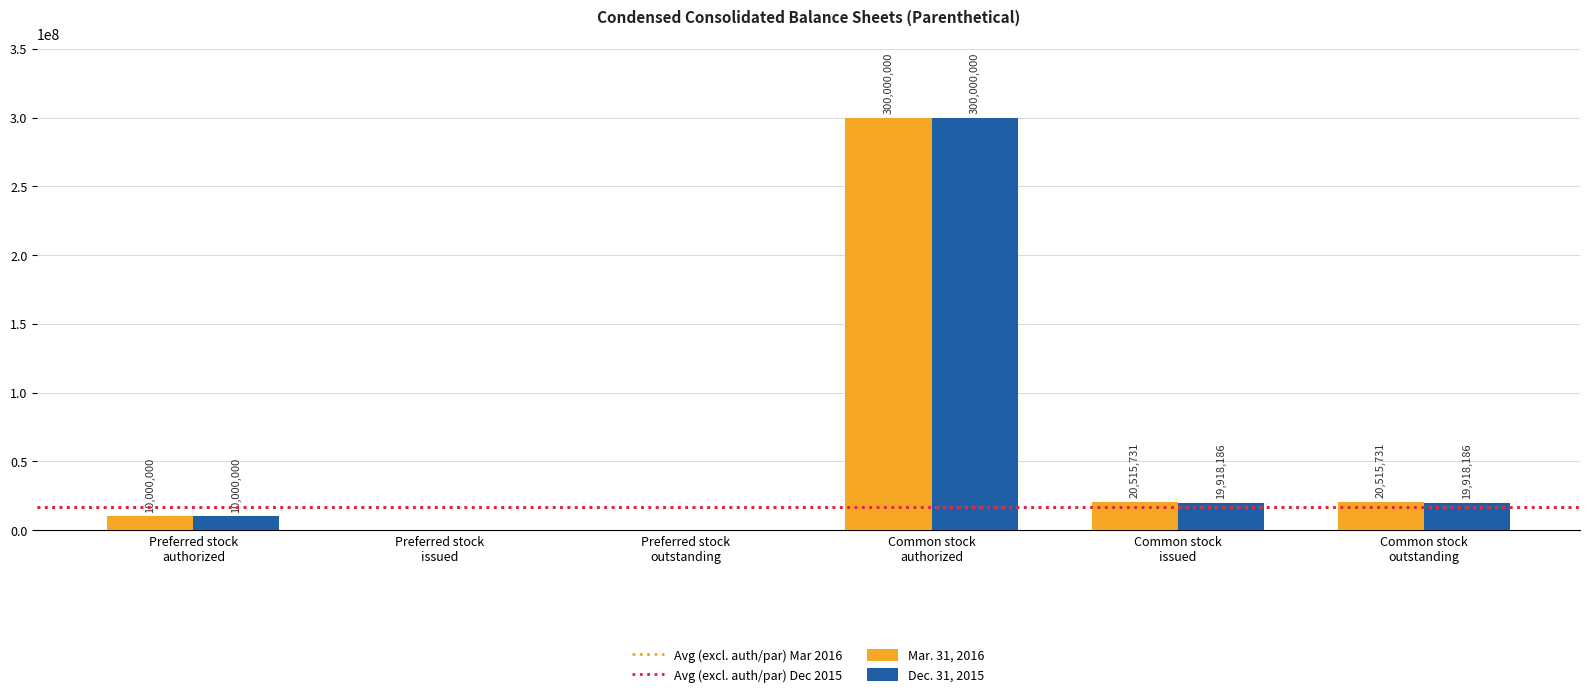

What is the sum of all Dec. 31, 2015 values?

349836372